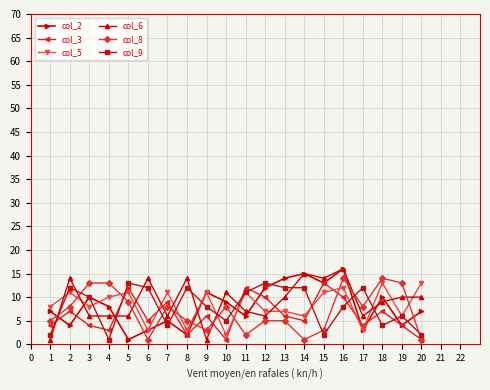

True or false: col_8 and col_5 intersect in this chart.

True